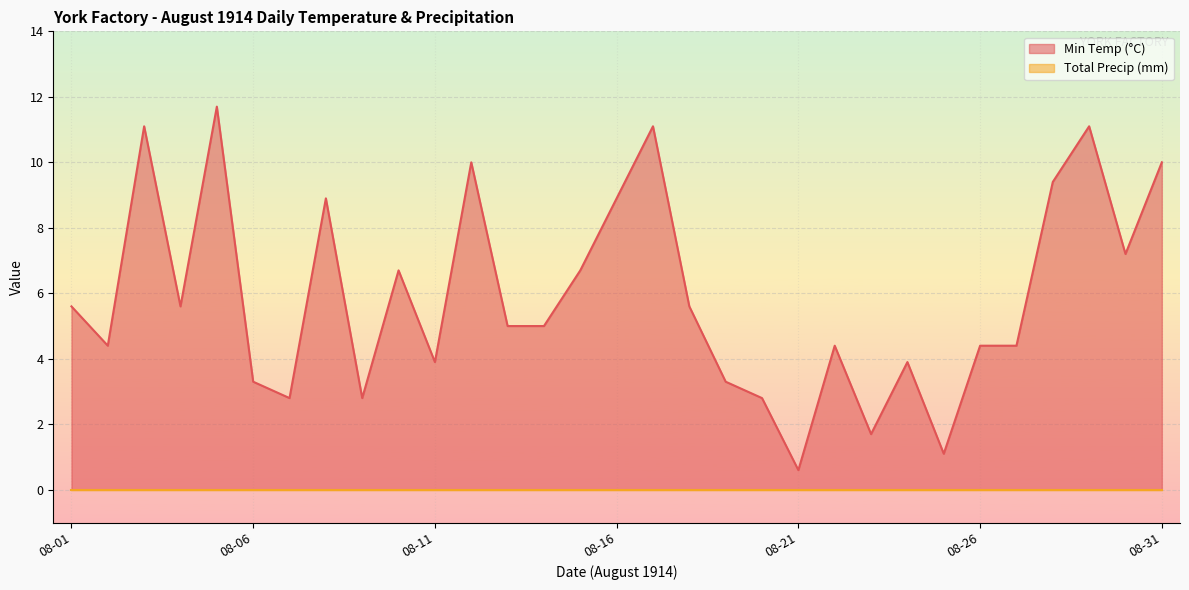

True or false: the data shows 15.2 at 08-16.

False